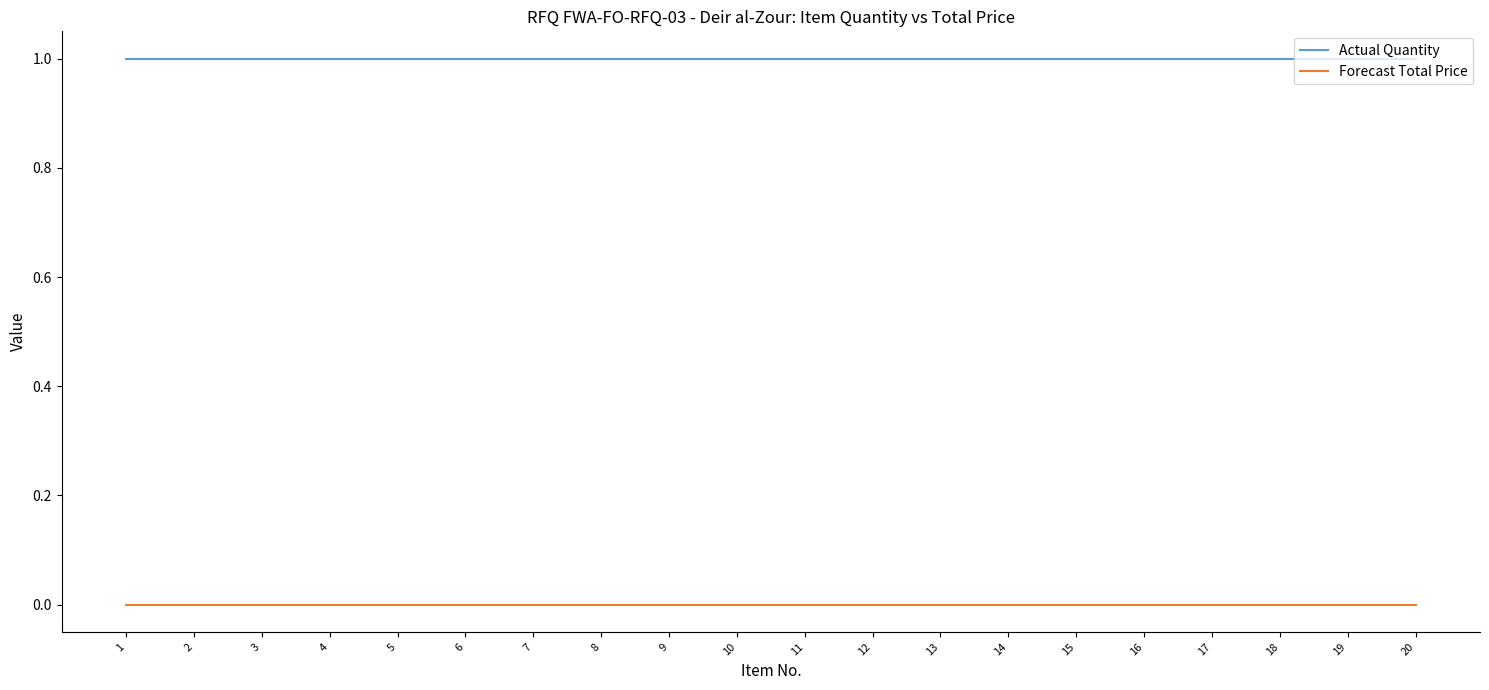

What is the sum of the Actual Quantity values at 16 and 15?

2